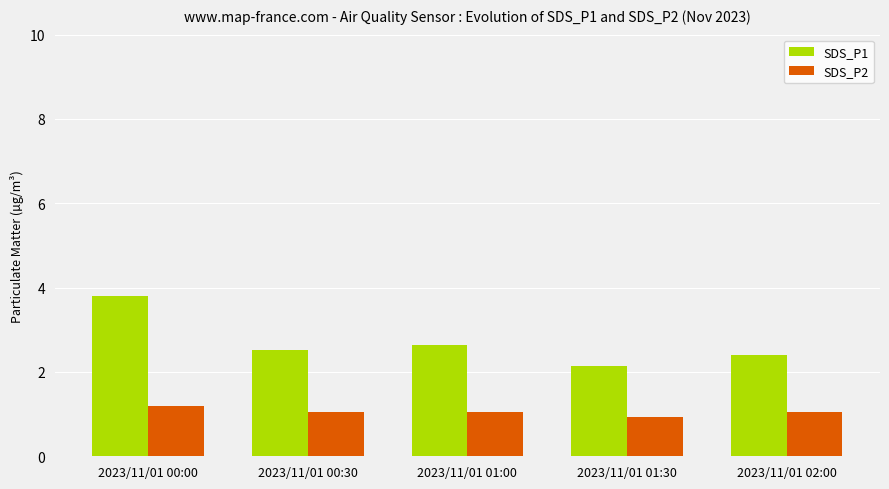

Which label corresponds to the largest value in the chart?

2023/11/01 00:00